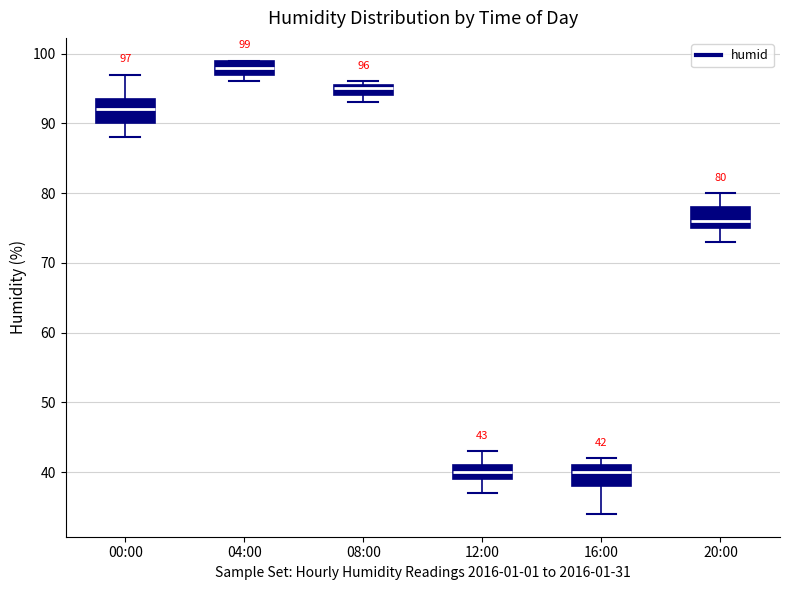

Which box has the highest median line?

04:00